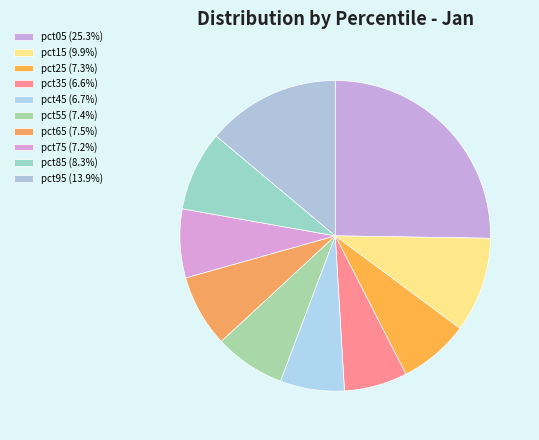

Is there any slice that represents more than half of the pie?

No